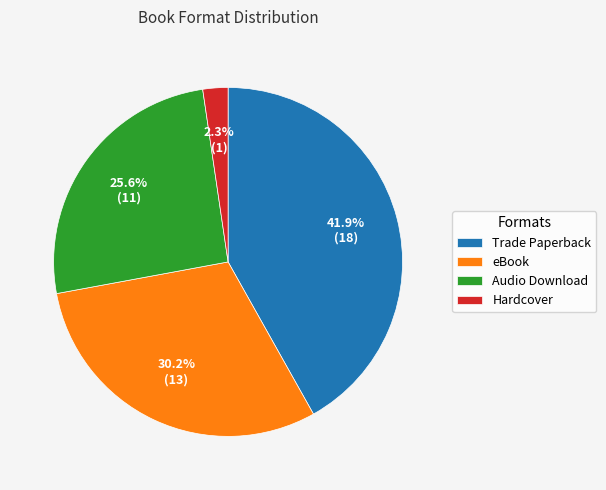

Which category has the biggest portion of the pie?

Trade Paperback